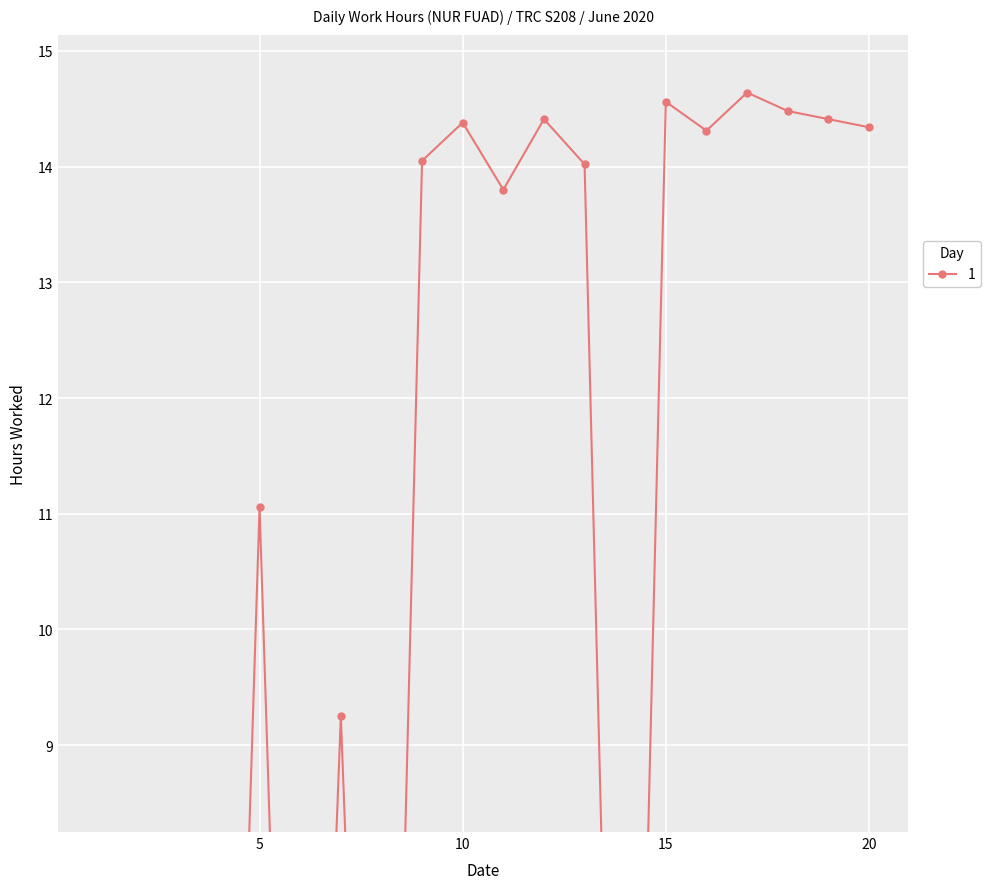

What is the value of the 7th point from the left?

9.2